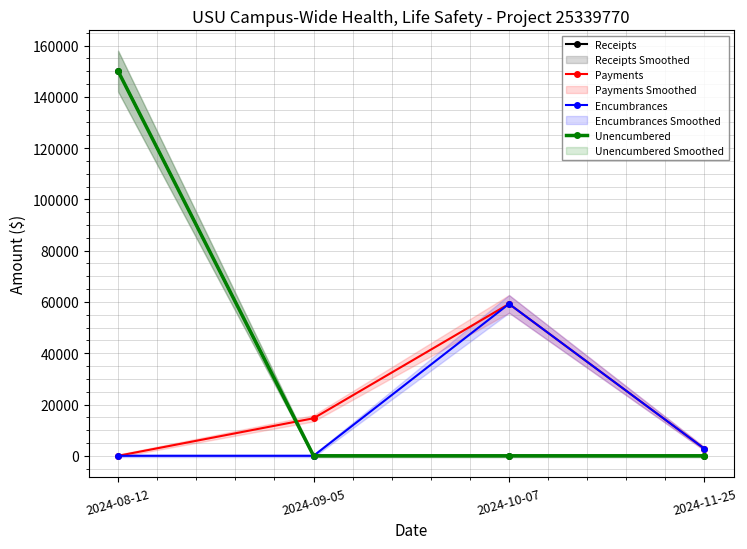

What is the sum of all Unencumbered values?

150000.0